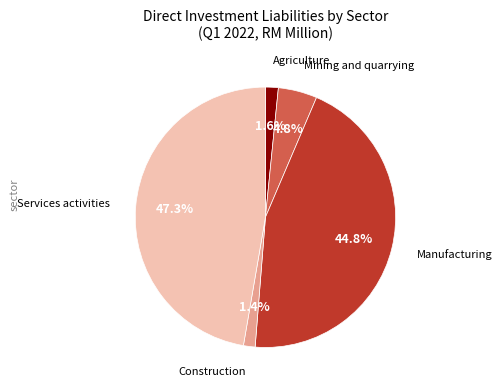

Is there any slice that represents more than half of the pie?

No